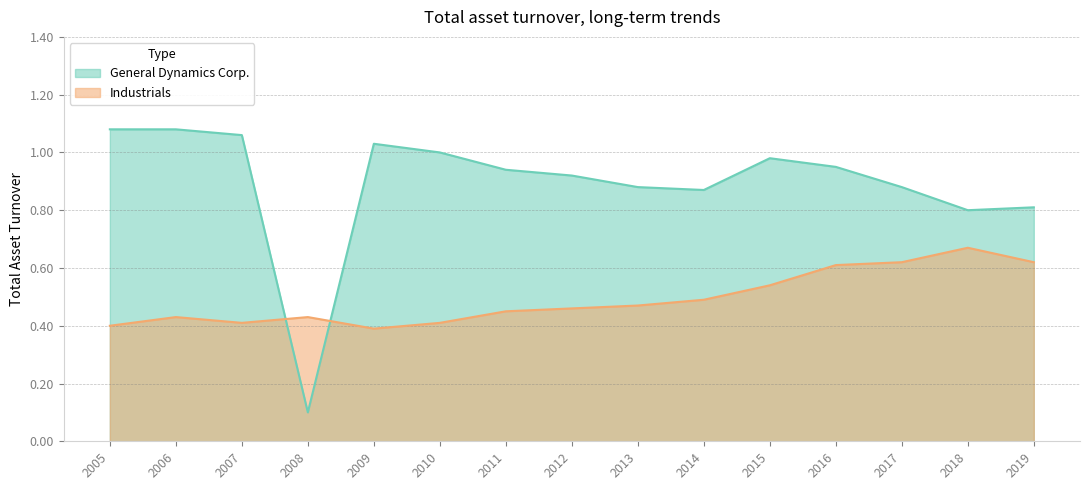

Is the value of Industrials at 2014 greater than the value of General Dynamics Corp. at 2009?

No